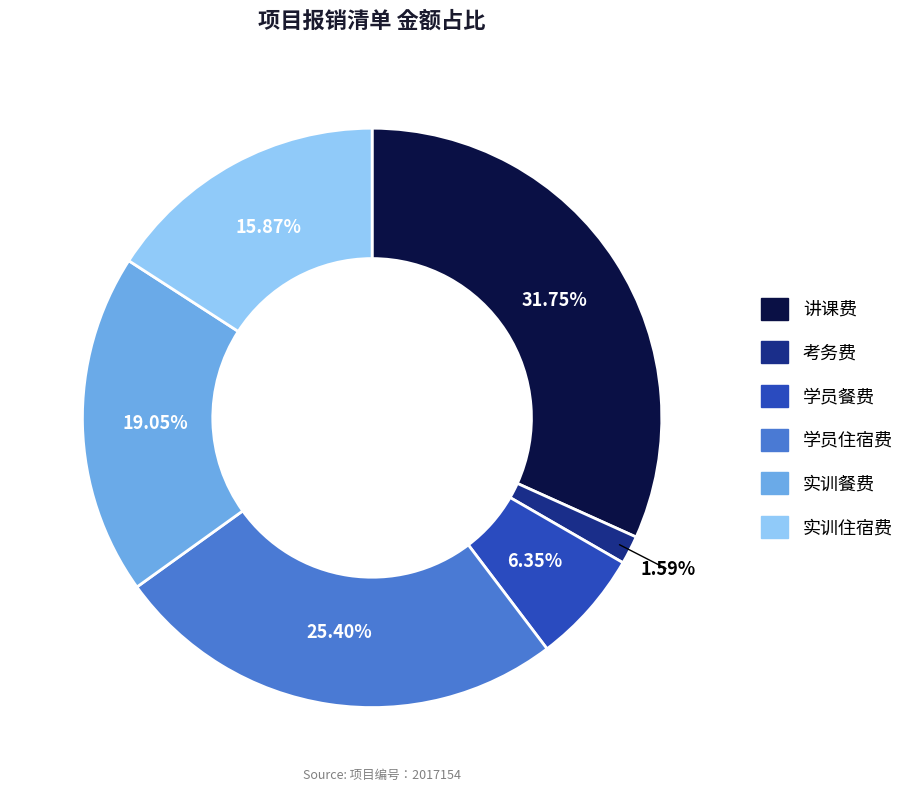

Is the sum of 学员餐费 and 讲课费 greater than half?

No